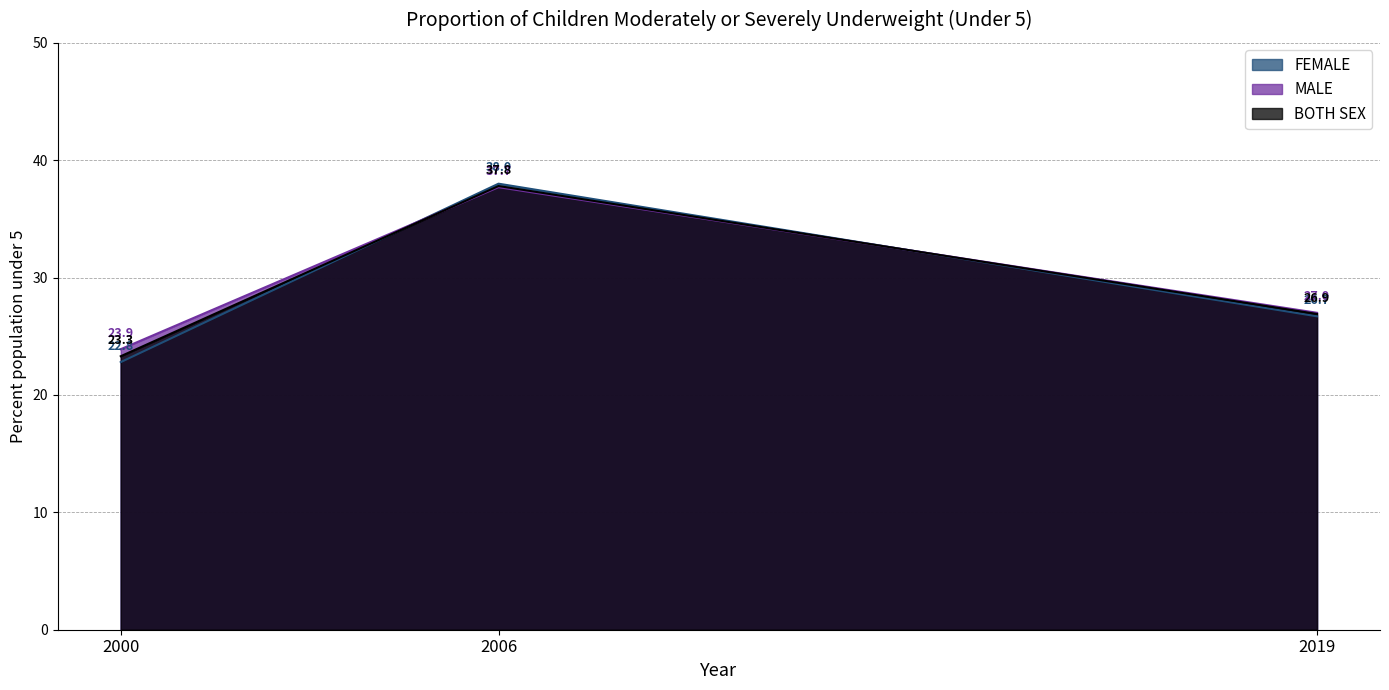

How many data points does each series have?

3